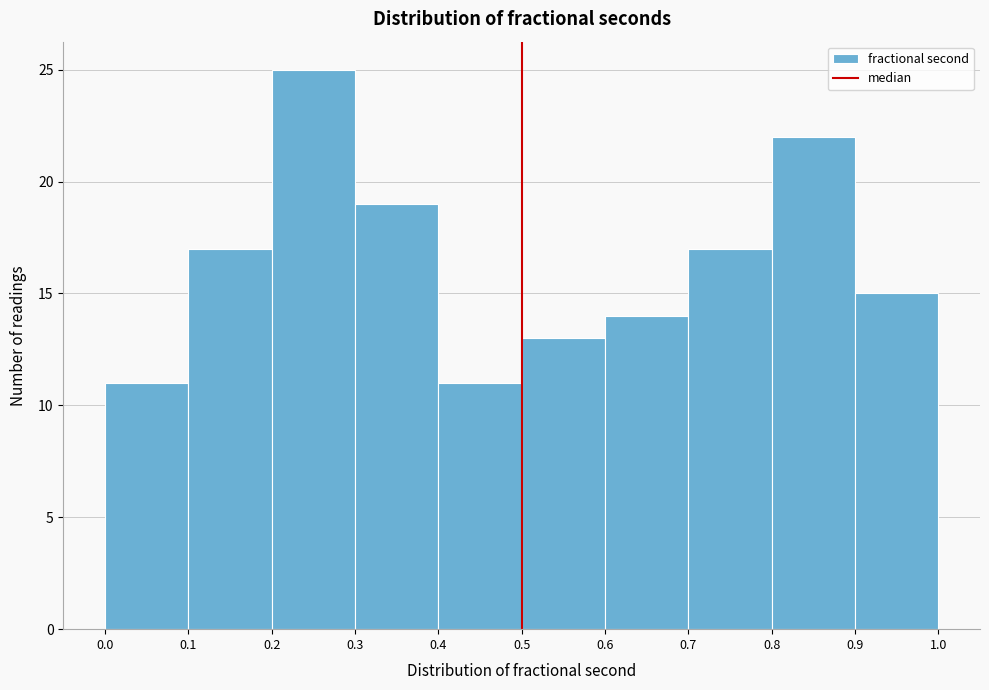

What is the height of the bar covering 0.6 to 0.7 on the x-axis? The values are not printed on the chart, so give them approximately, as read against the axis.

14